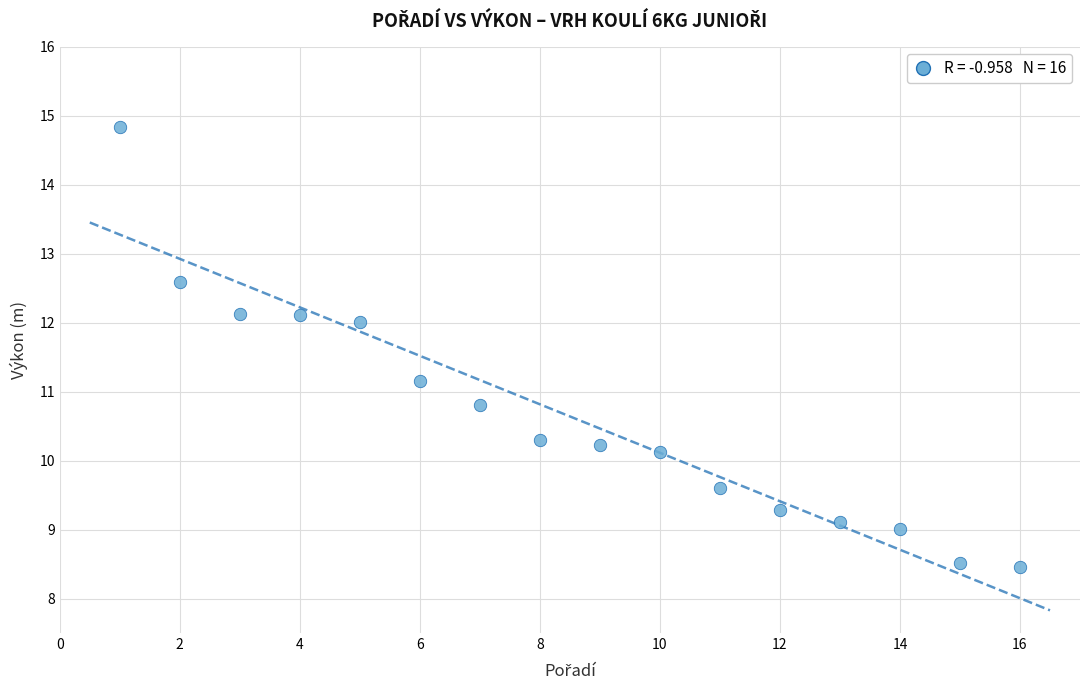

What is the range of Y values (max minus min)?

6.4